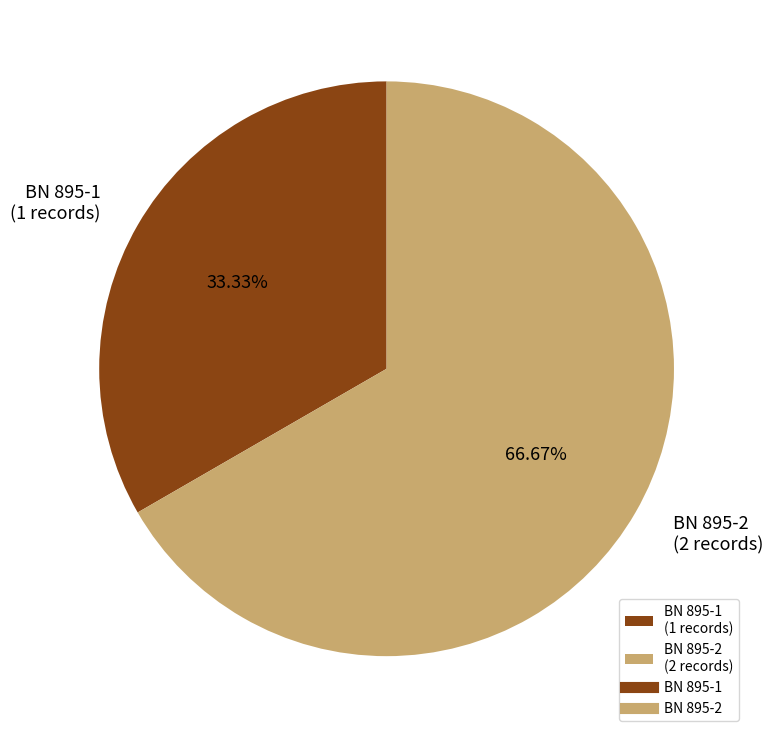

Between BN 895-1 and BN 895-2, which is larger?

BN 895-2